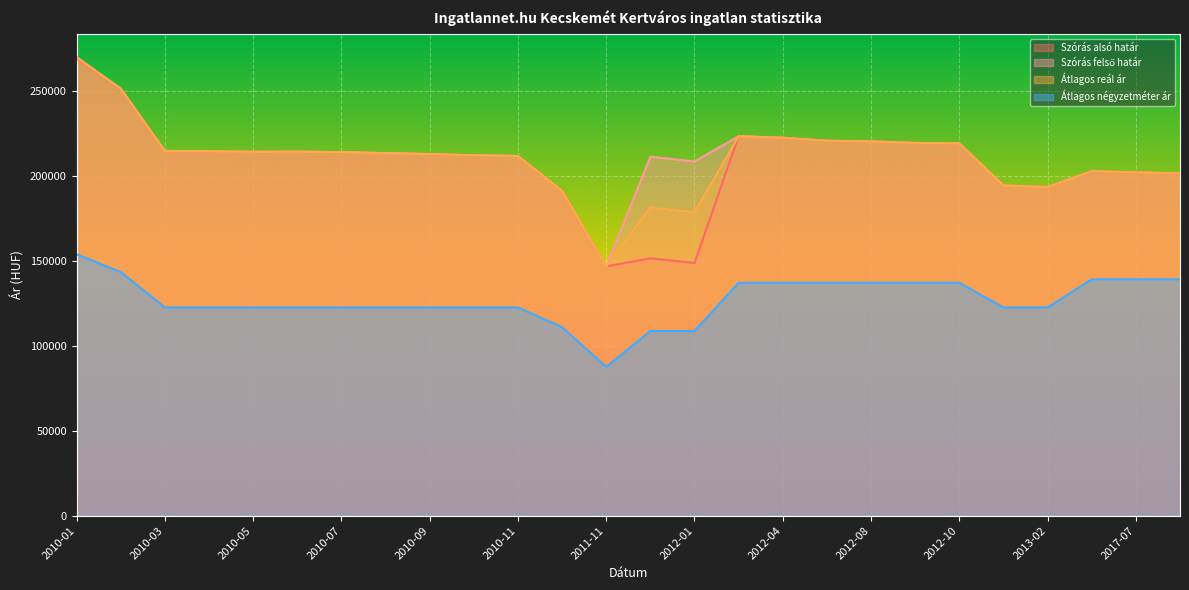

How many data points in Átlagos négyzetméter ár are less than 122463?

4